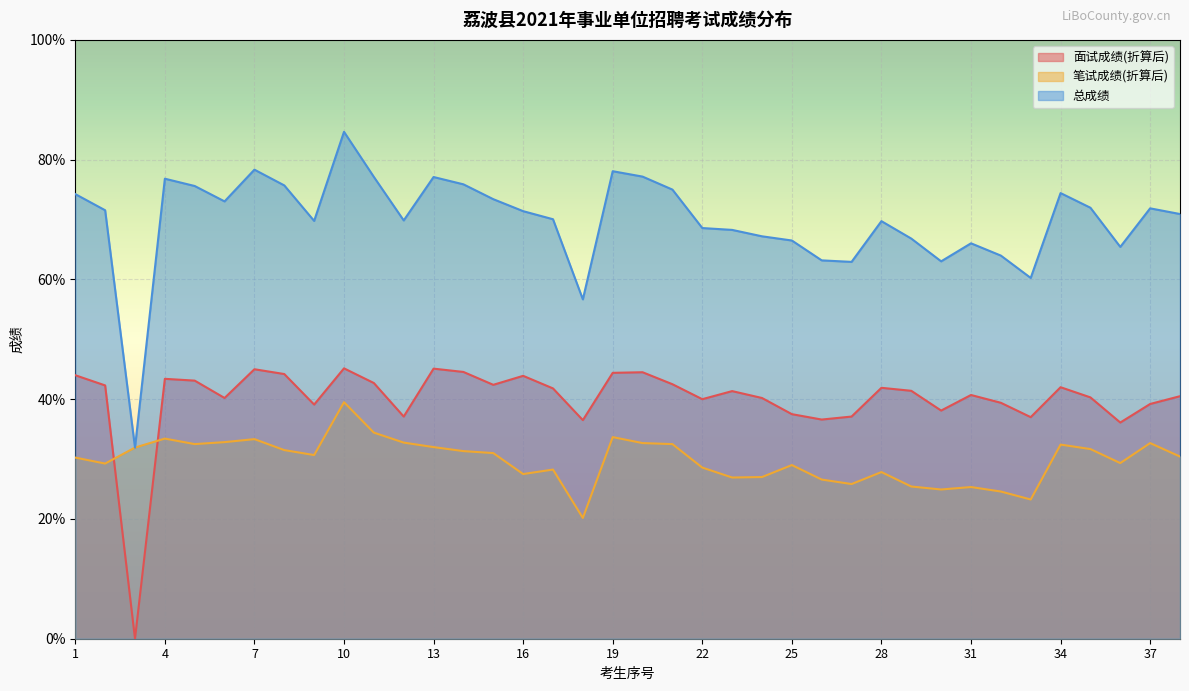

True or false: 总成绩 and 笔试成绩(折算后) intersect in this chart.

False